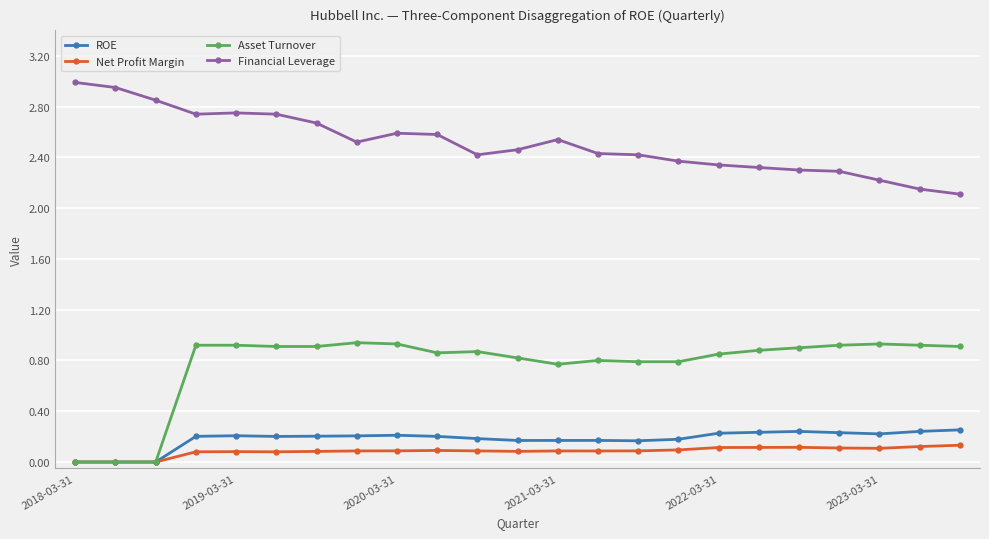

What is the sum of all ROE values?

4.1